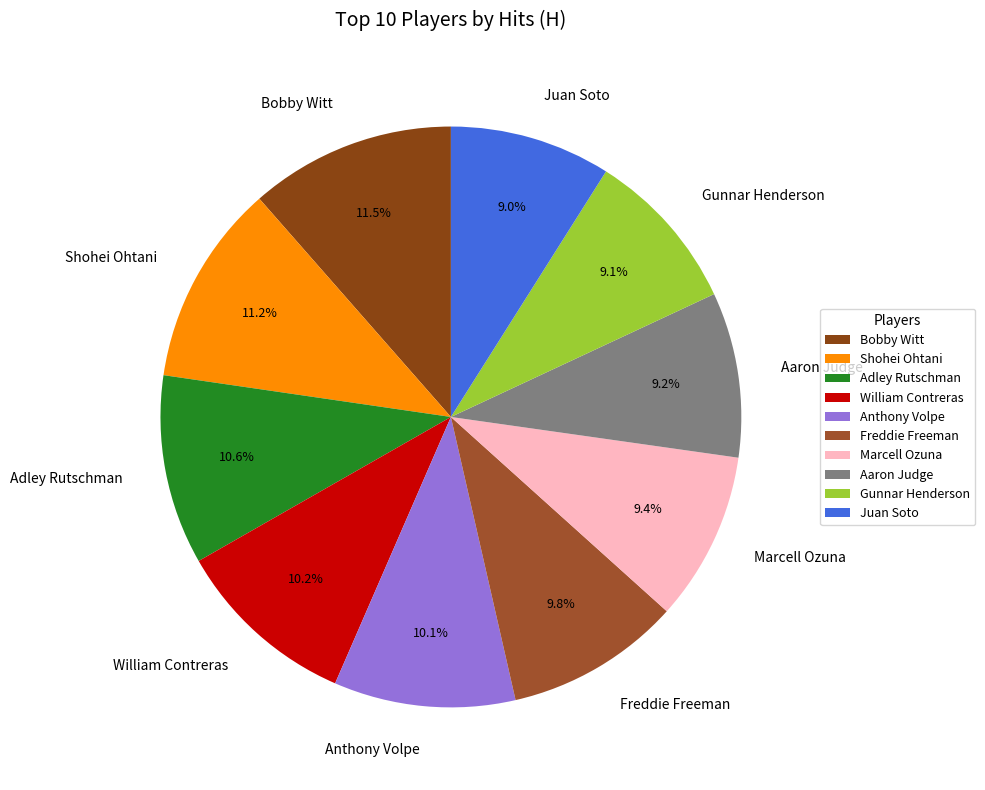

Does any single category account for the majority?

No